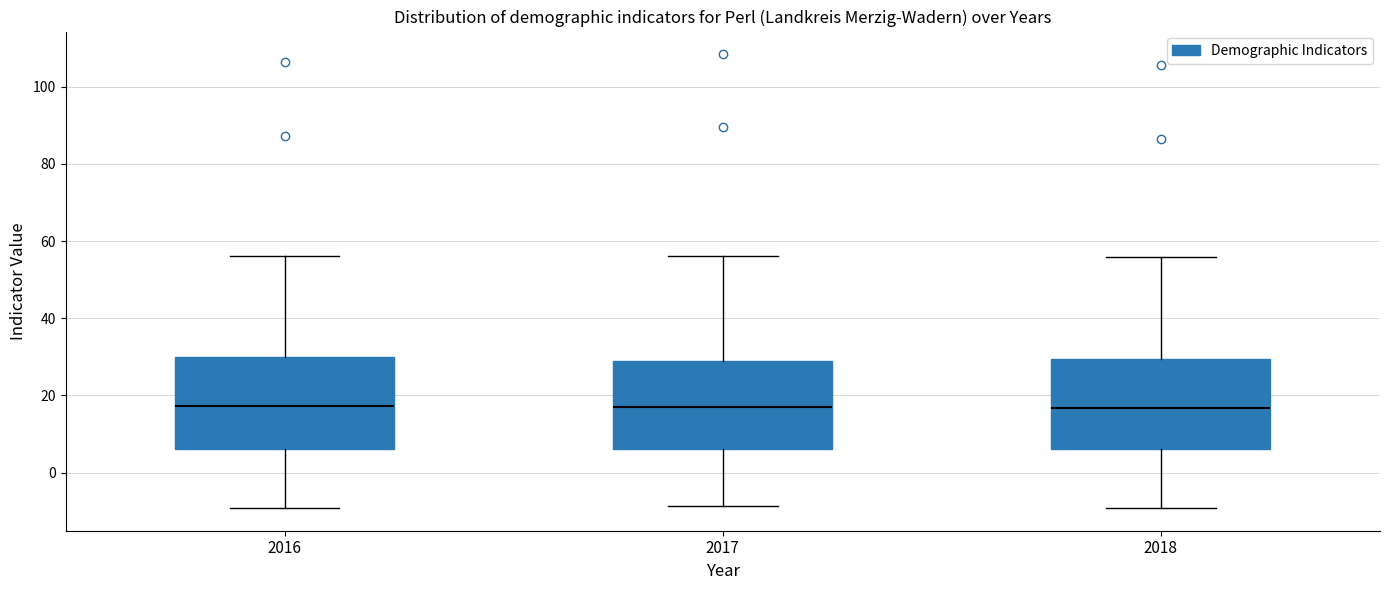

Reading left to right, transcribe this box plot: for each box, give where its median line is, the range the box spans, and where its two whiskers end, as read against the y-axis. The values are not printed on the chart, so give them approximately, as read against the axis.

2016: median 18, box 6 to 30, whiskers -10 to 56
2017: median 16, box 6 to 28, whiskers -8 to 56
2018: median 16, box 6 to 30, whiskers -10 to 56